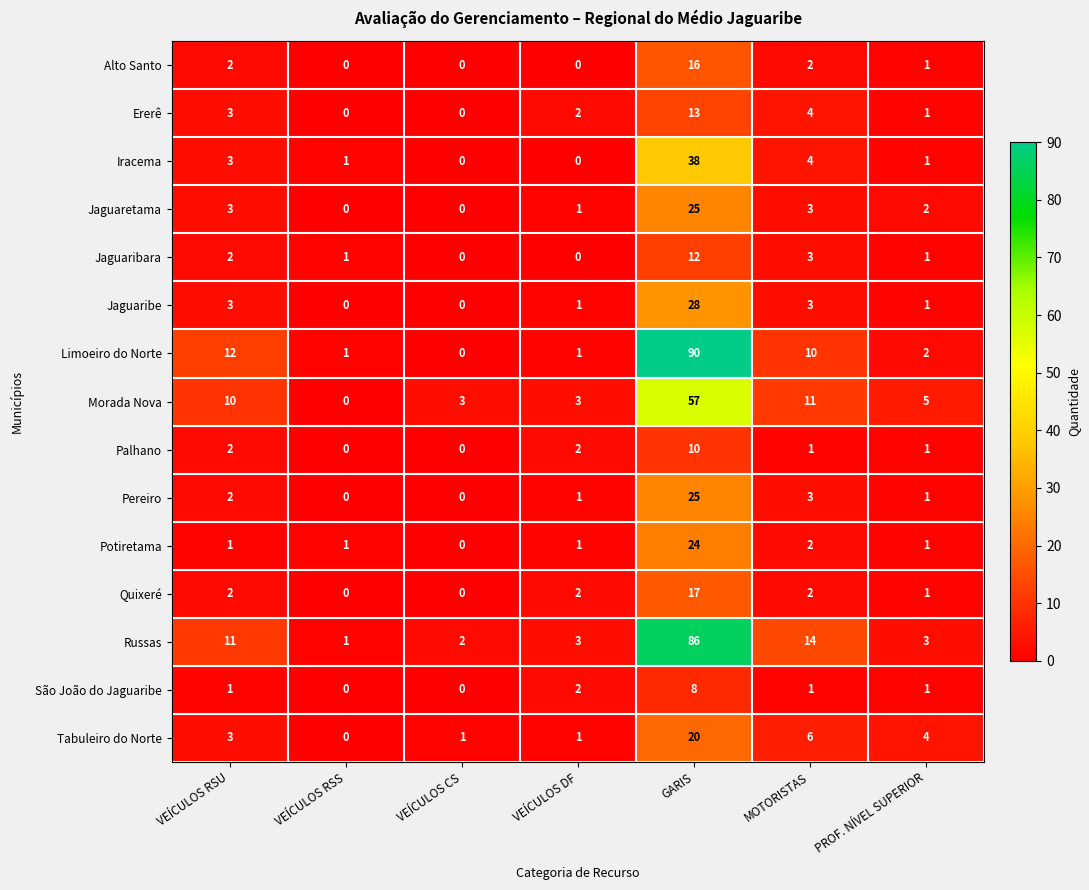

How many categories are shown in the chart?

7